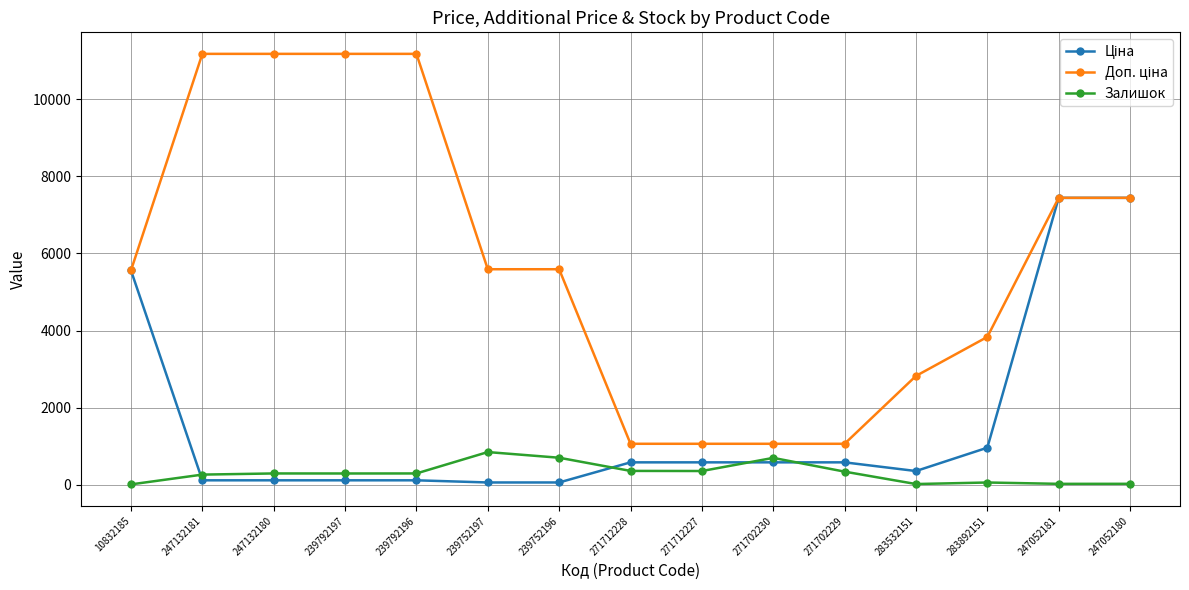

What position from the right is 271702229?

5